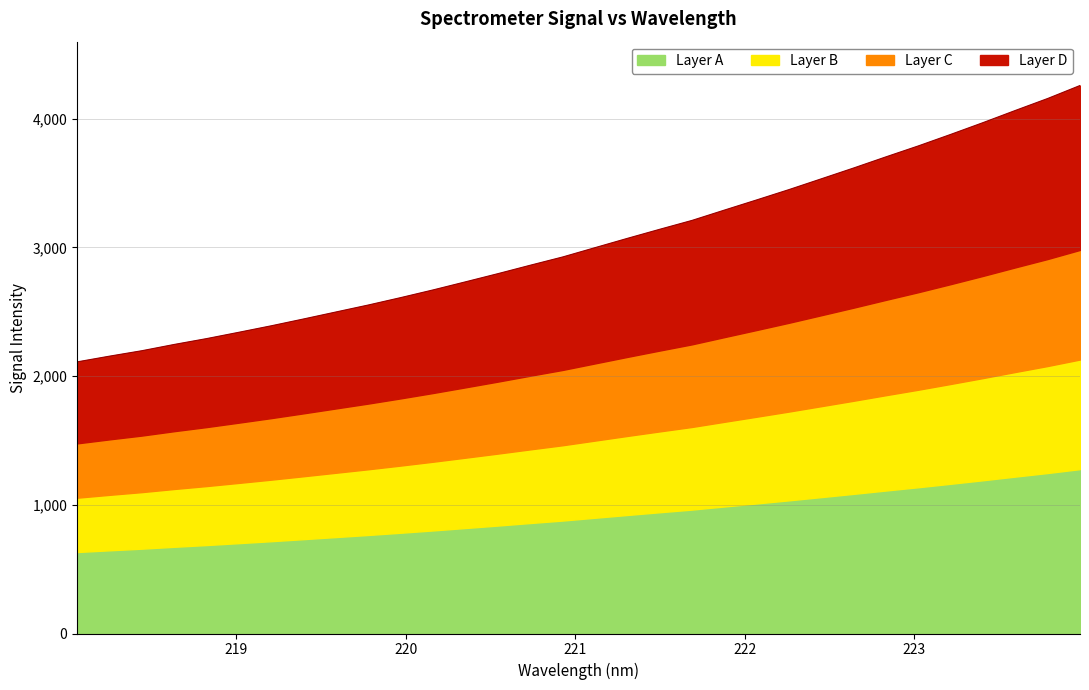

What is the average value?

3041.8